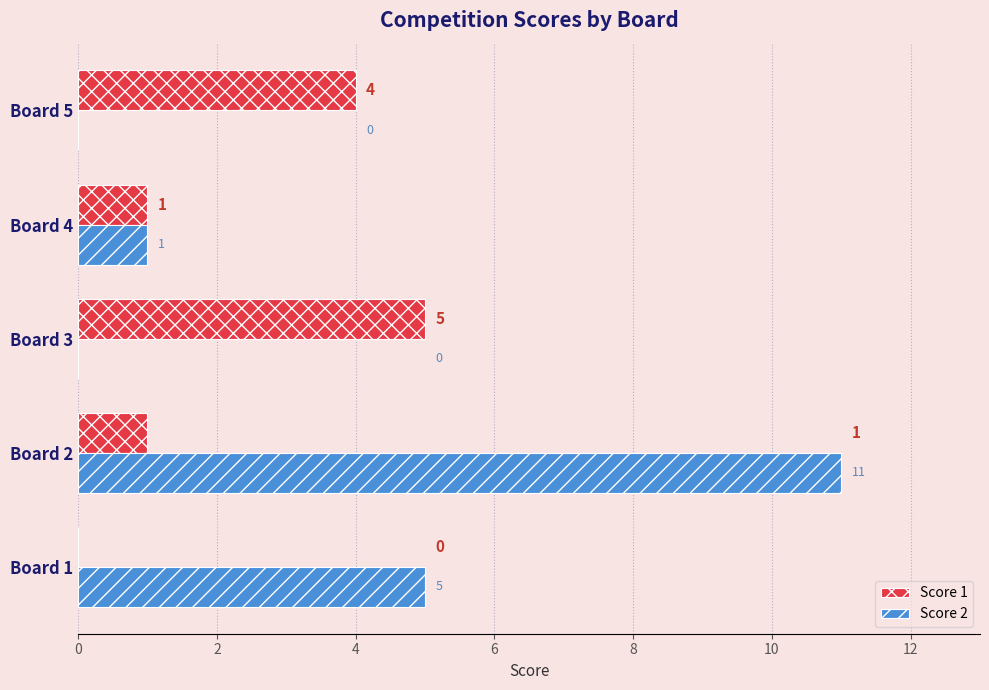

Read the Score 1 value at Board 5.

4